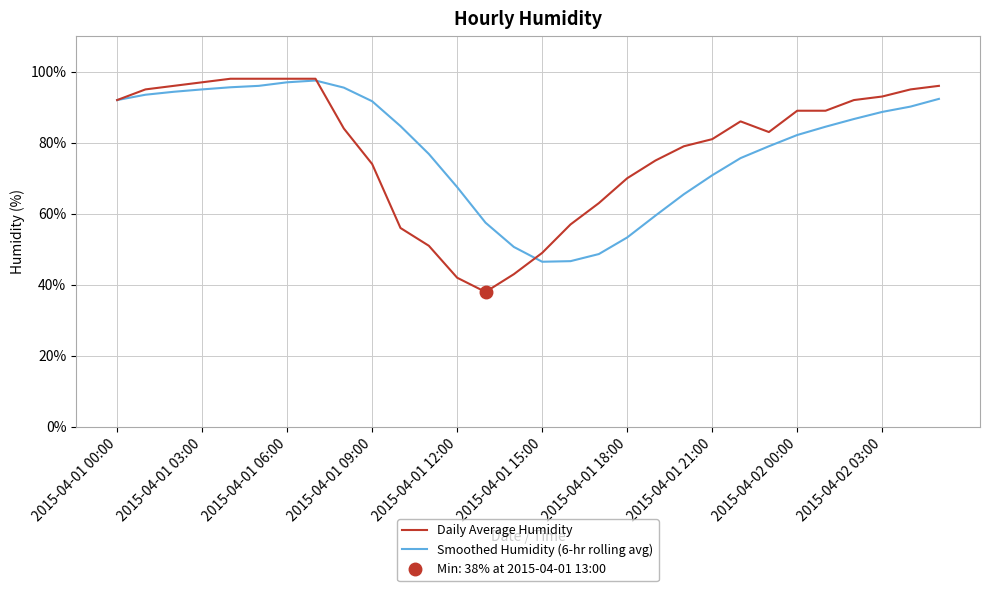

Where is Smoothed Humidity (6-hr rolling avg) nearest to the value 72?

2015-04-01 21:00